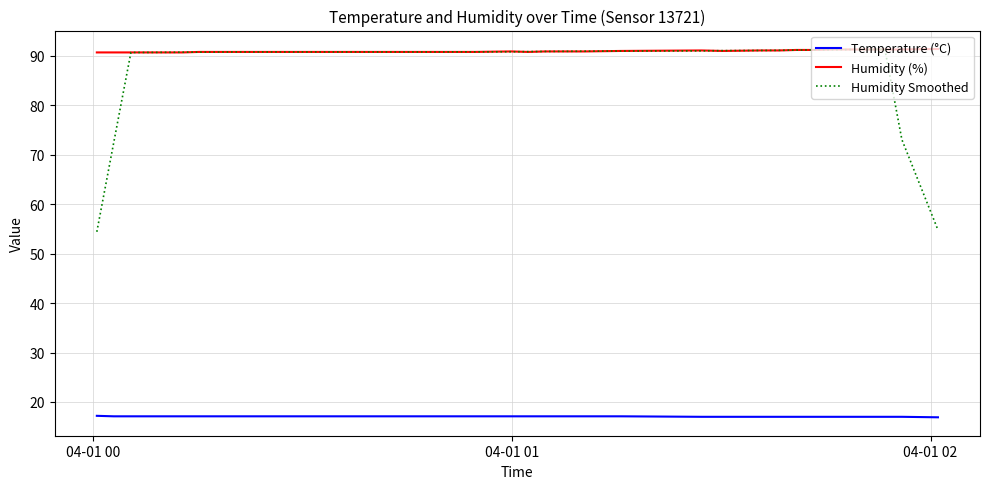

True or false: Humidity Smoothed and Temperature (°C) intersect in this chart.

False